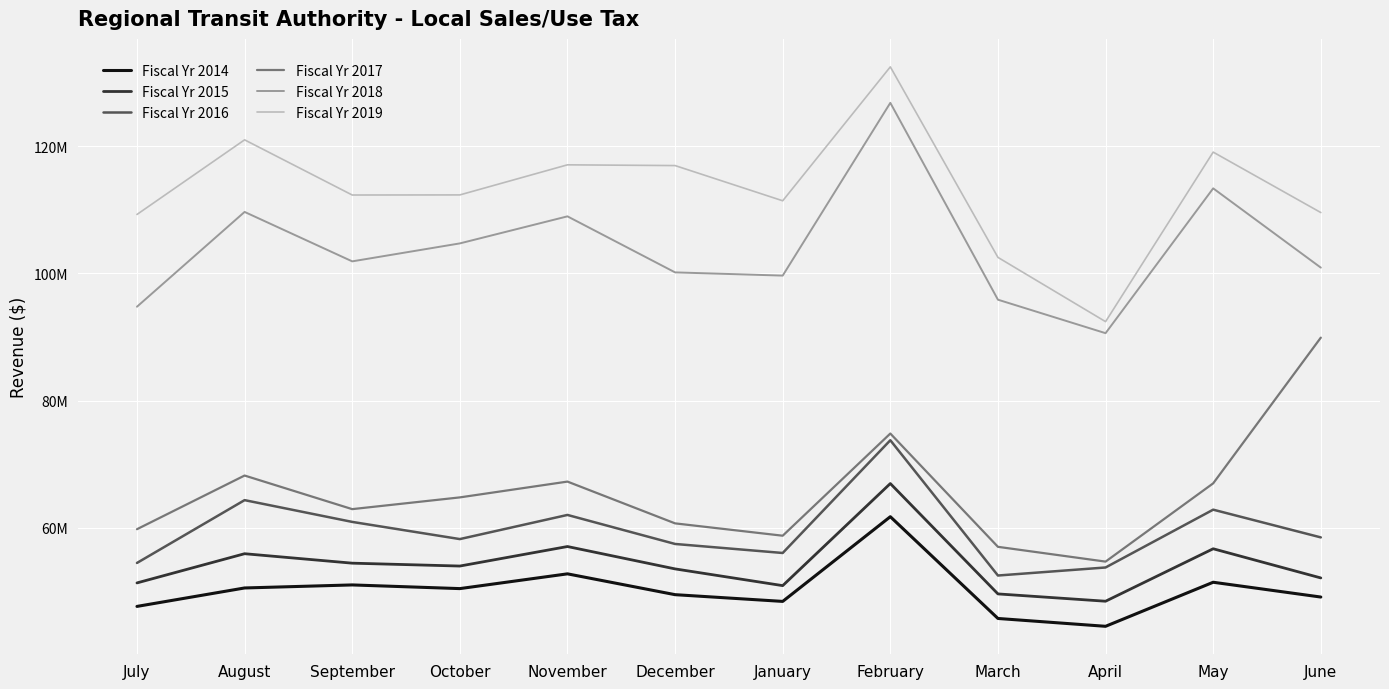

What is the label of the 9th point from the left?

March